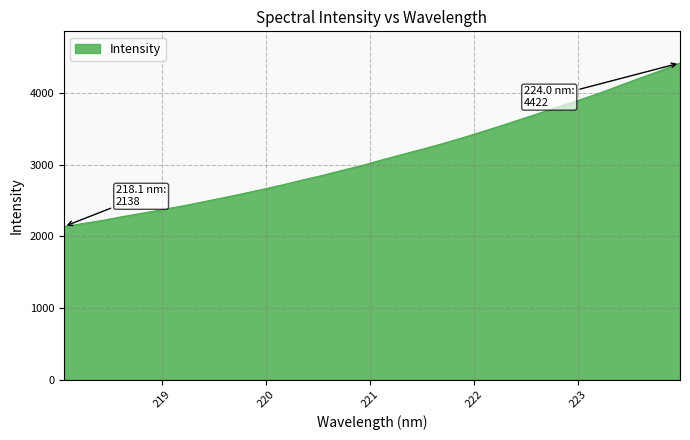

What is the smallest value displayed?

2137.9